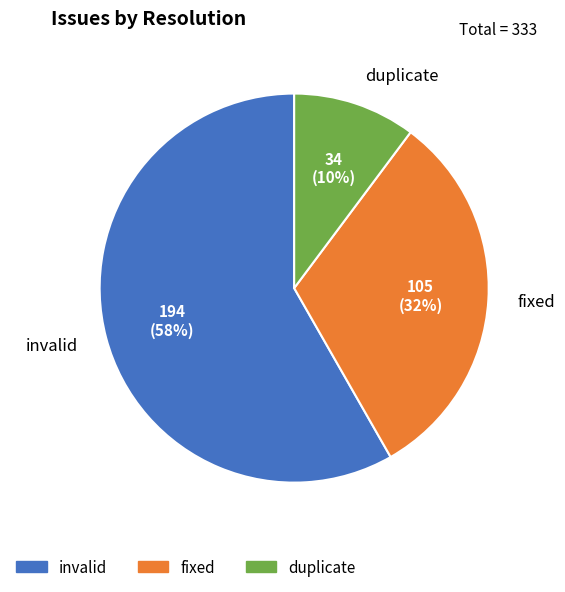

Which category accounts for the majority?

invalid